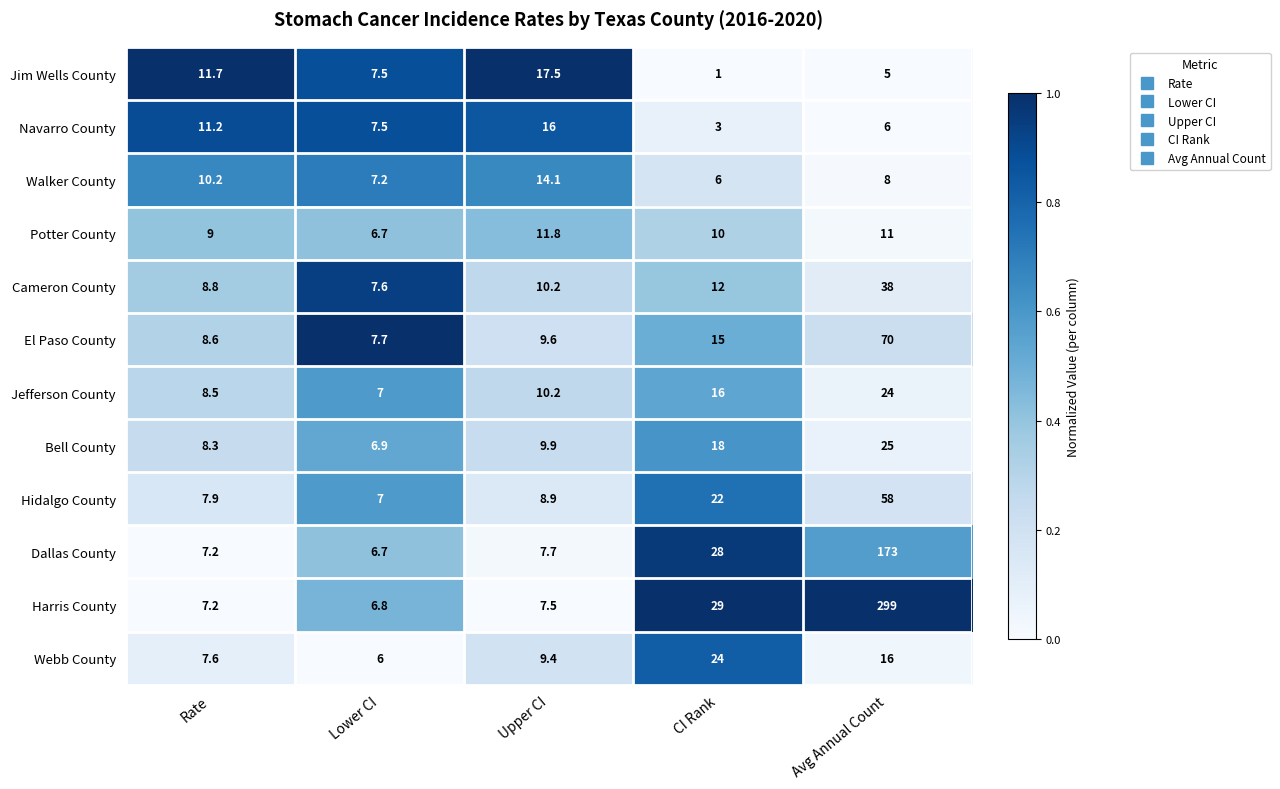

What is the difference between the Harris County values at Rate and Upper CI?

0.3